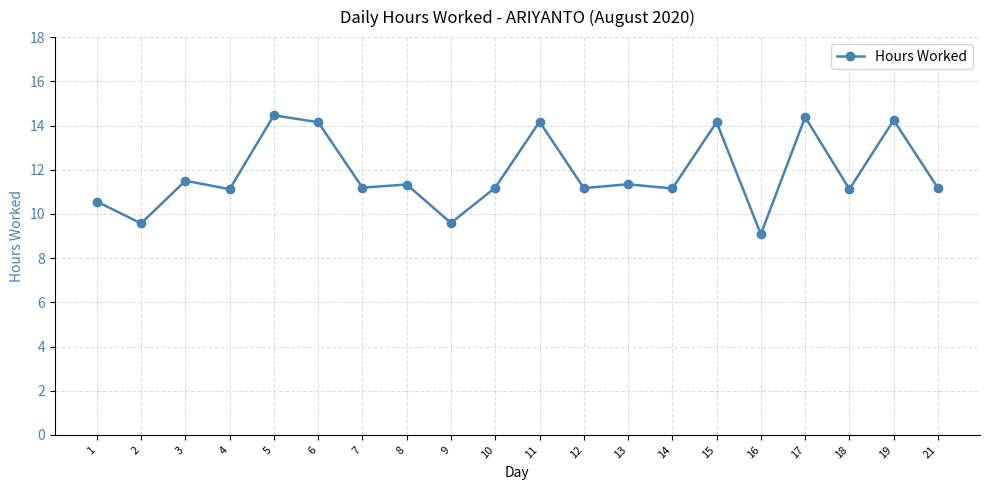

True or false: the data has more than 2 interior local peaks.

True